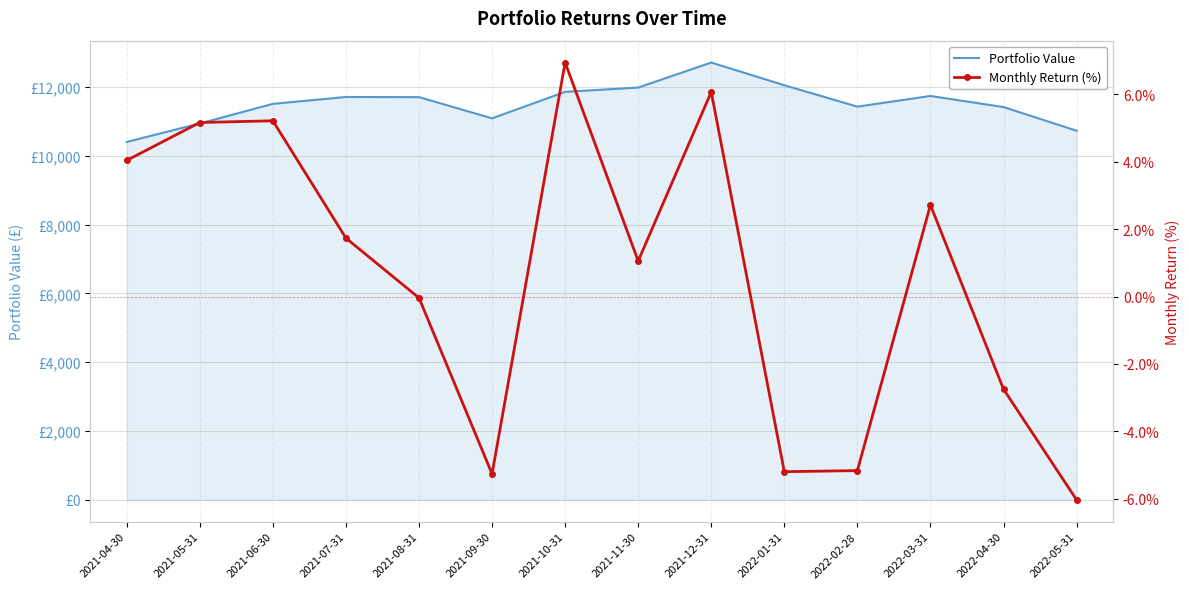

What are all the series names shown in the legend?

Portfolio Value, Monthly Return (%)